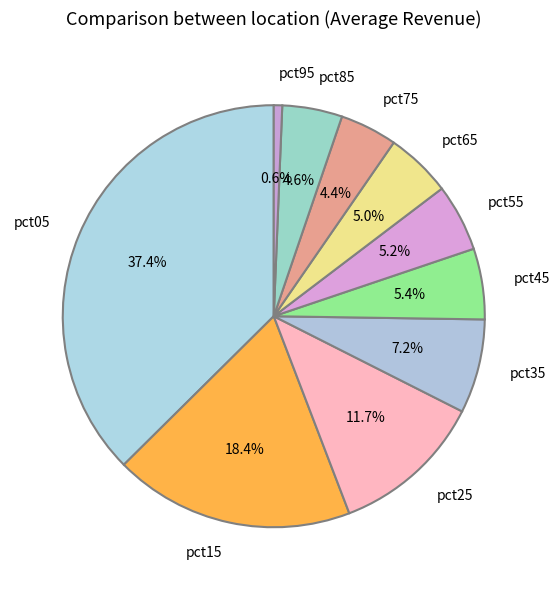

Is pct95 the majority of the pie?

No